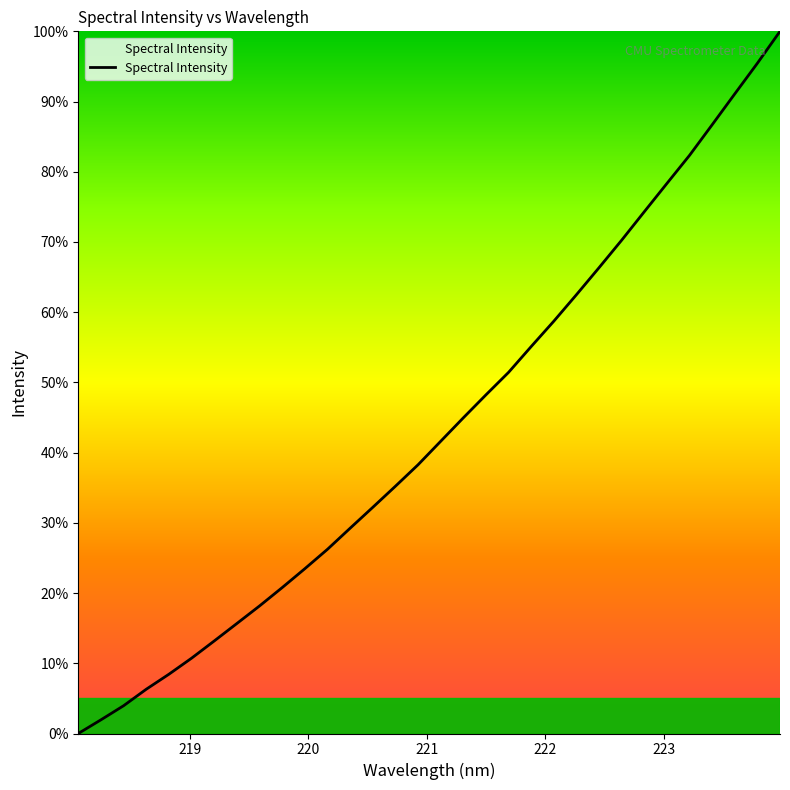

Where is the data nearest to the value 0?

218.0596